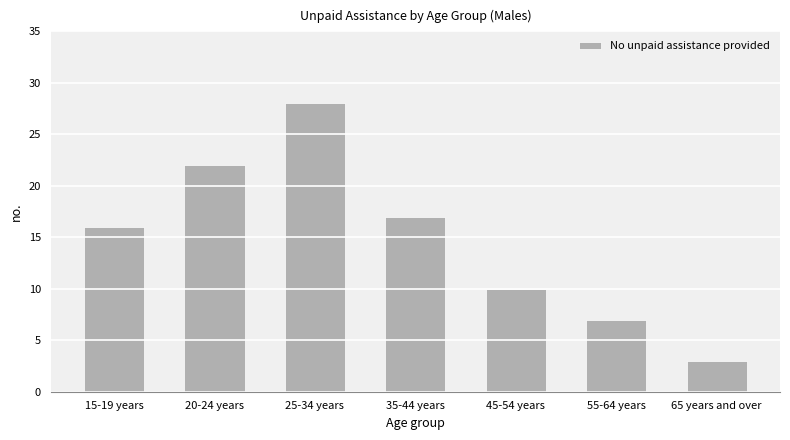

The chart shows a value of 17 at 35-44 years. True or false?

True